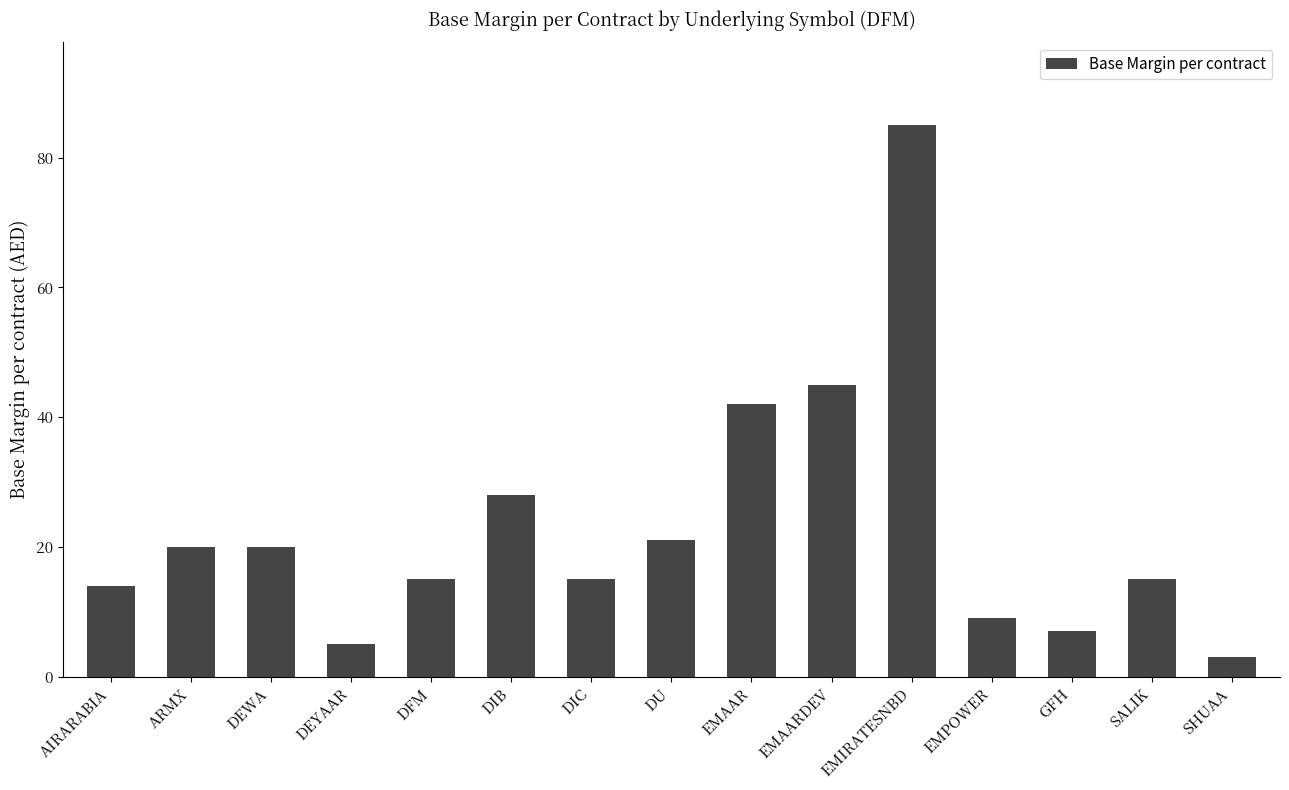

What value does the data have at SALIK?

15